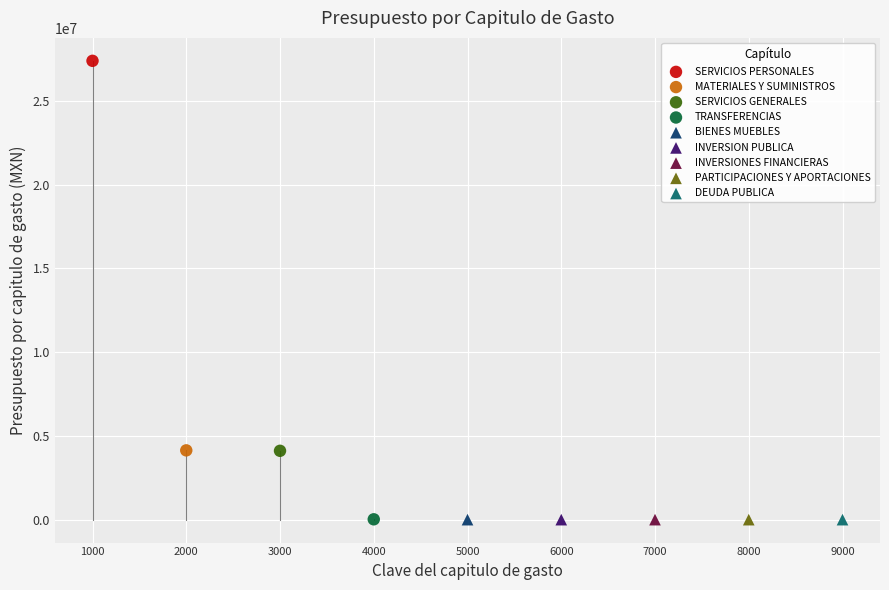

Which series contains the highest Y value?

SERVICIOS PERSONALES